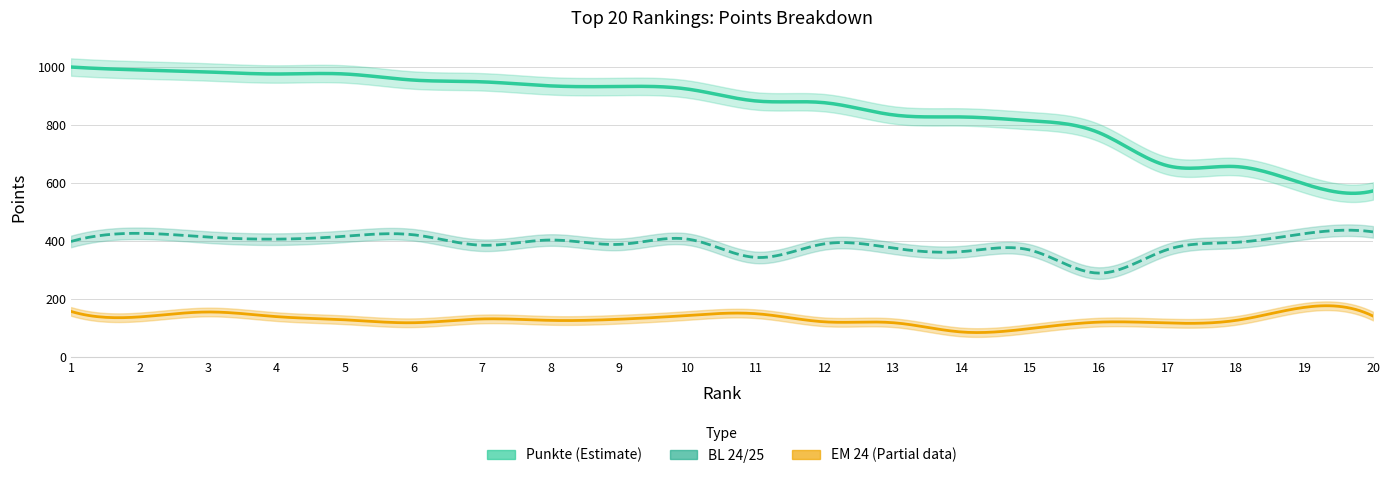

True or false: Punkte and BL 24/25 intersect in this chart.

False